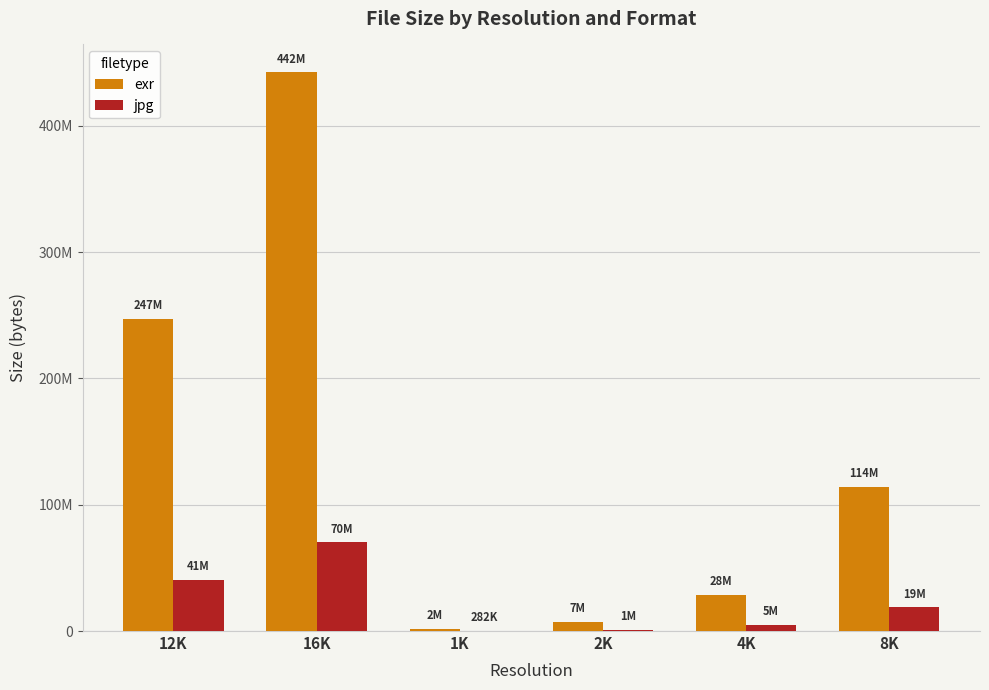

What are all the series names shown in the legend?

exr, jpg